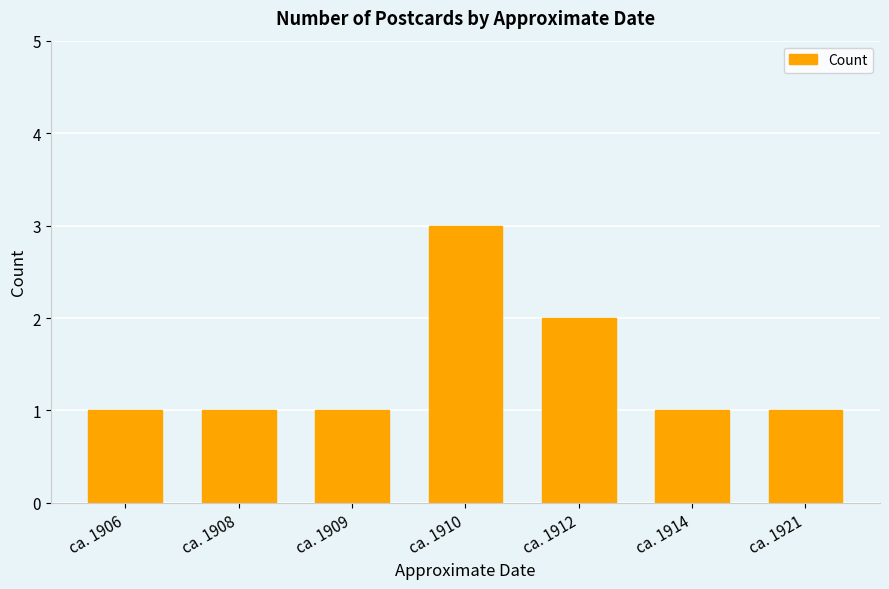

Does the chart contain stacked bars?

No